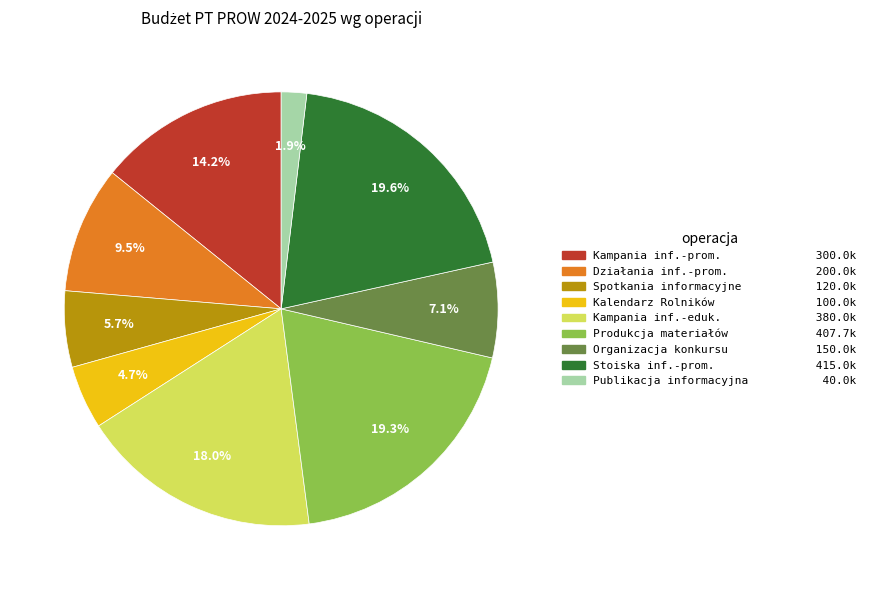

Which slice is the smallest?

Publikacja informacyjna 40.0k